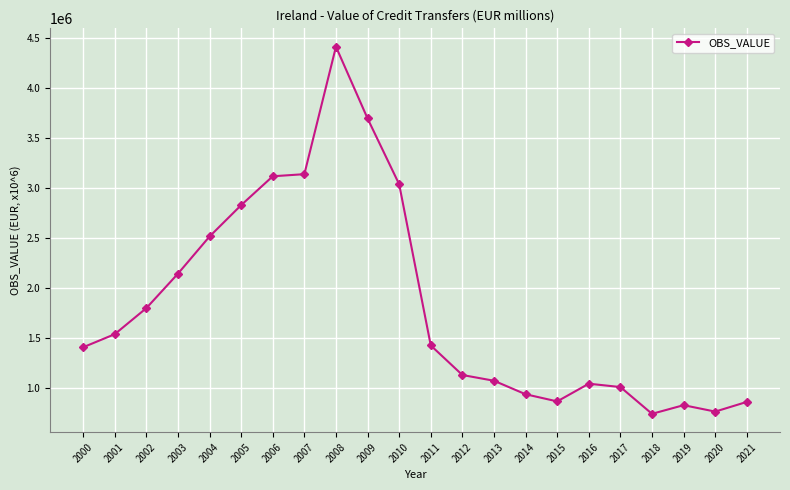

Approximately how many times larger is the value at 2003 compared to 2000?

1.5